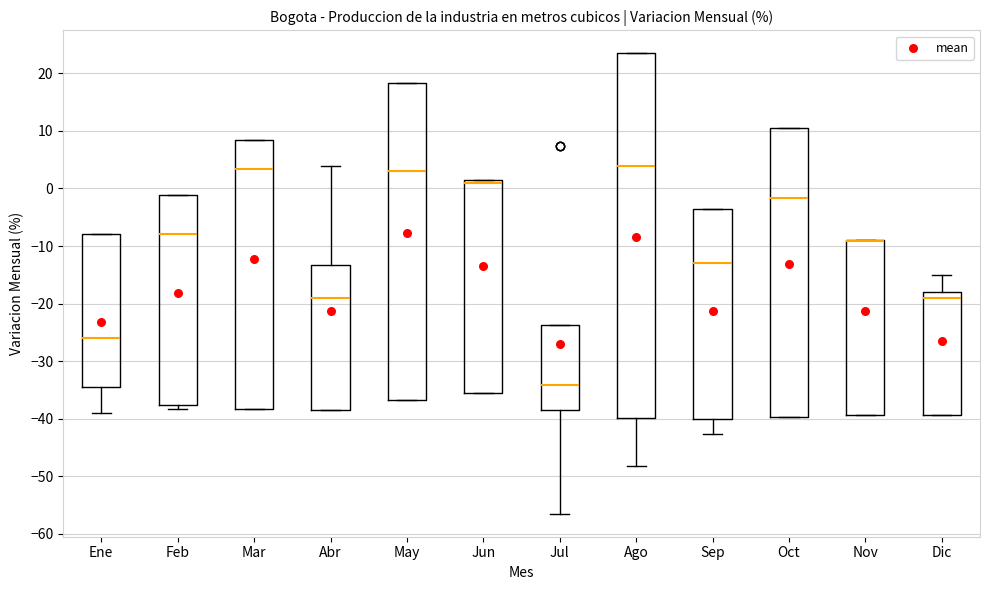

Reading left to right, transcribe this box plot: for each box, give where its median line is, the range the box spans, and where its two whiskers end, as read against the y-axis. The values are not printed on the chart, so give them approximately, as read against the axis.

Ene: median -26, box -34 to -8, whiskers -39 to -8
Feb: median -8, box -38 to -1, whiskers -38 (just below the box's lower edge) to -1
Mar: median 3, box -38 to 8, whiskers -38 to 8
Abr: median -19, box -38 to -13, whiskers -38 to 4
May: median 3, box -37 to 18, whiskers -37 to 18
Jun: median 1 (just below the box's upper edge), box -36 to 1, whiskers -36 to 1
Jul: median -34, box -39 to -24, whiskers -57 to -24
Ago: median 4, box -40 to 23, whiskers -48 to 23
Sep: median -13, box -40 to -3, whiskers -43 to -3
Oct: median -2, box -40 to 11, whiskers -40 to 11
Nov: median -9 (drawn on the box's upper edge), box -39 to -9, whiskers -39 to -9
Dic: median -19, box -39 to -18, whiskers -39 to -15